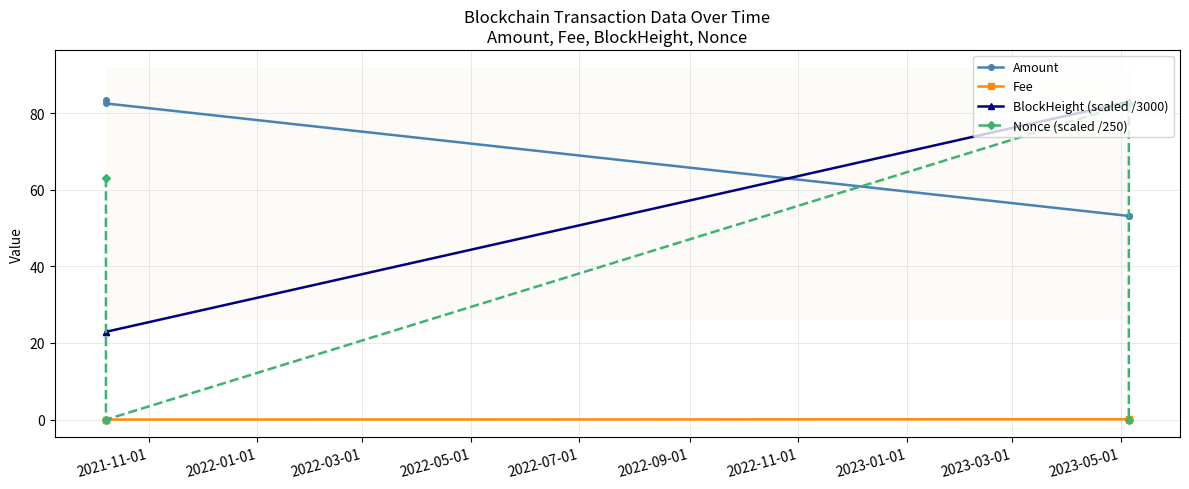

How many interior local valleys does the Nonce (scaled /250) series have?

1